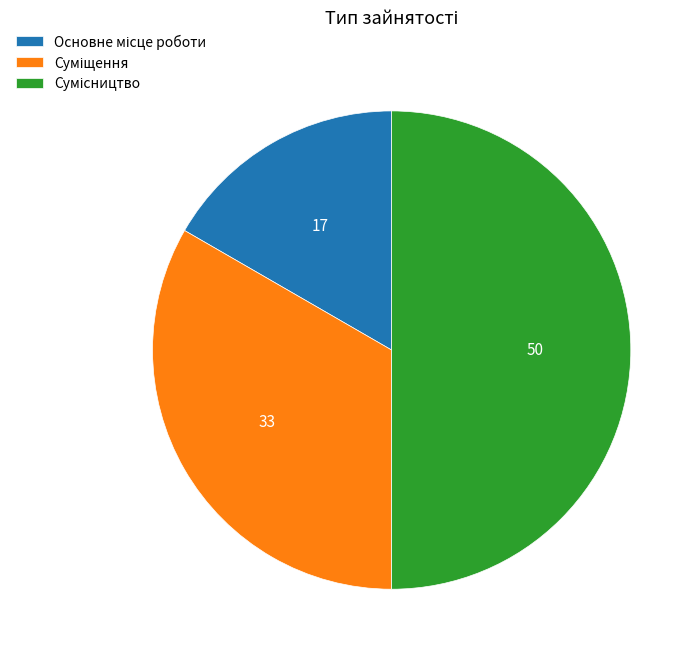

To the nearest percent, what is the average slice percentage?

33%